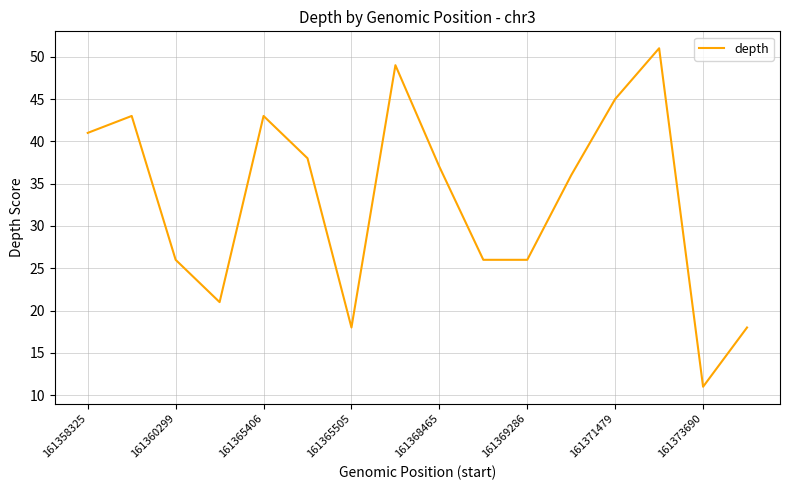

What is the maximum value shown in the chart?

51